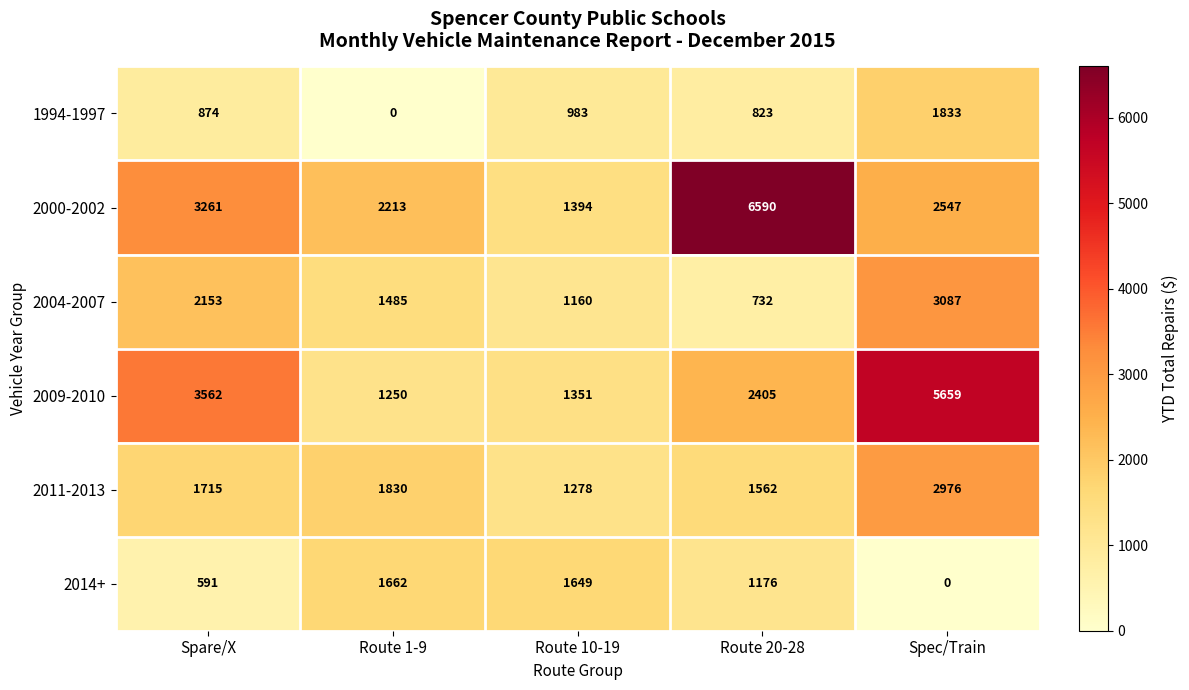

List the series in order of their peak value, highest first.

2000-2002, 2009-2010, 2004-2007, 2011-2013, 1994-1997, 2014+